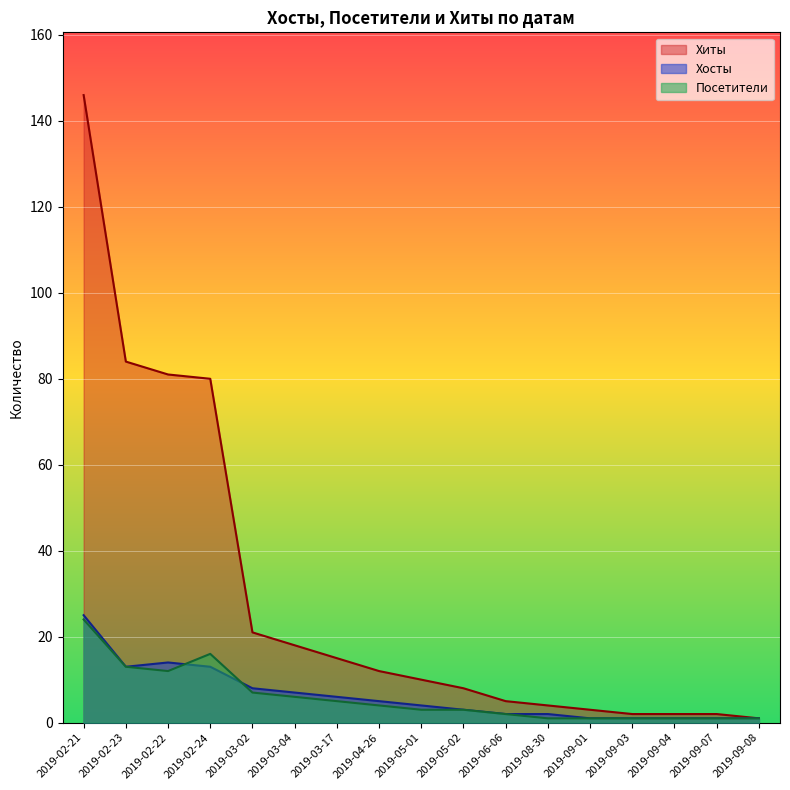

What is the spread (max minus min) of values at 2019-08-30?

3